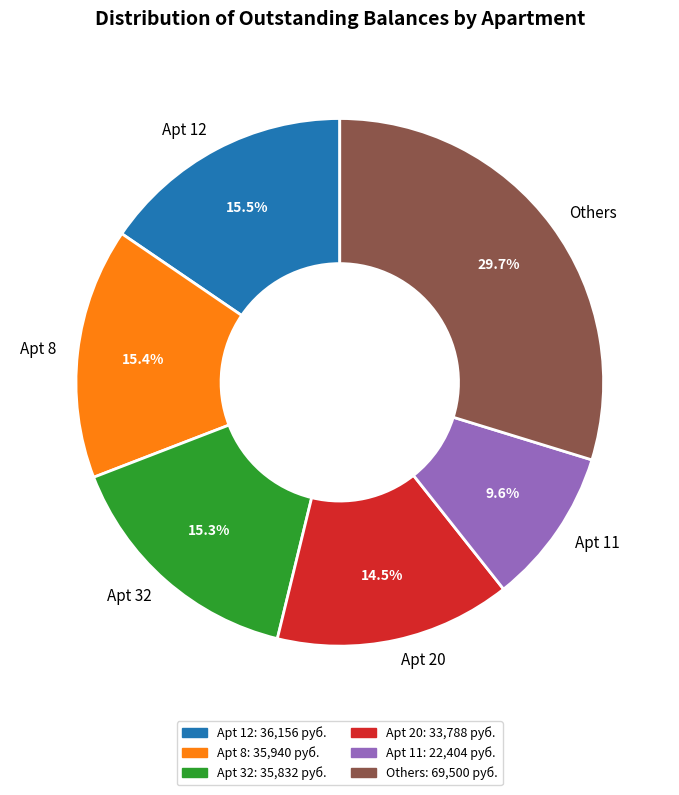

Which slice is the smallest?

Apt 11